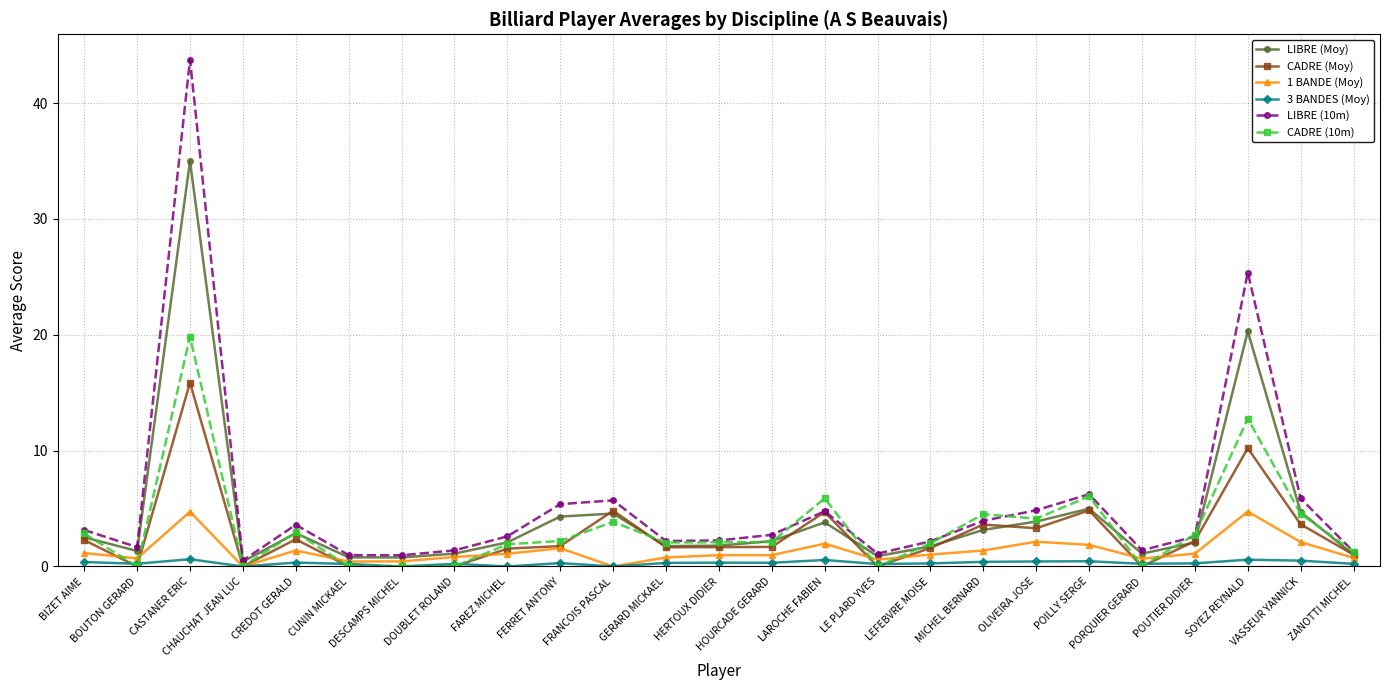

Where does the LIBRE (10m) series first go above 2?

BIZET AIME